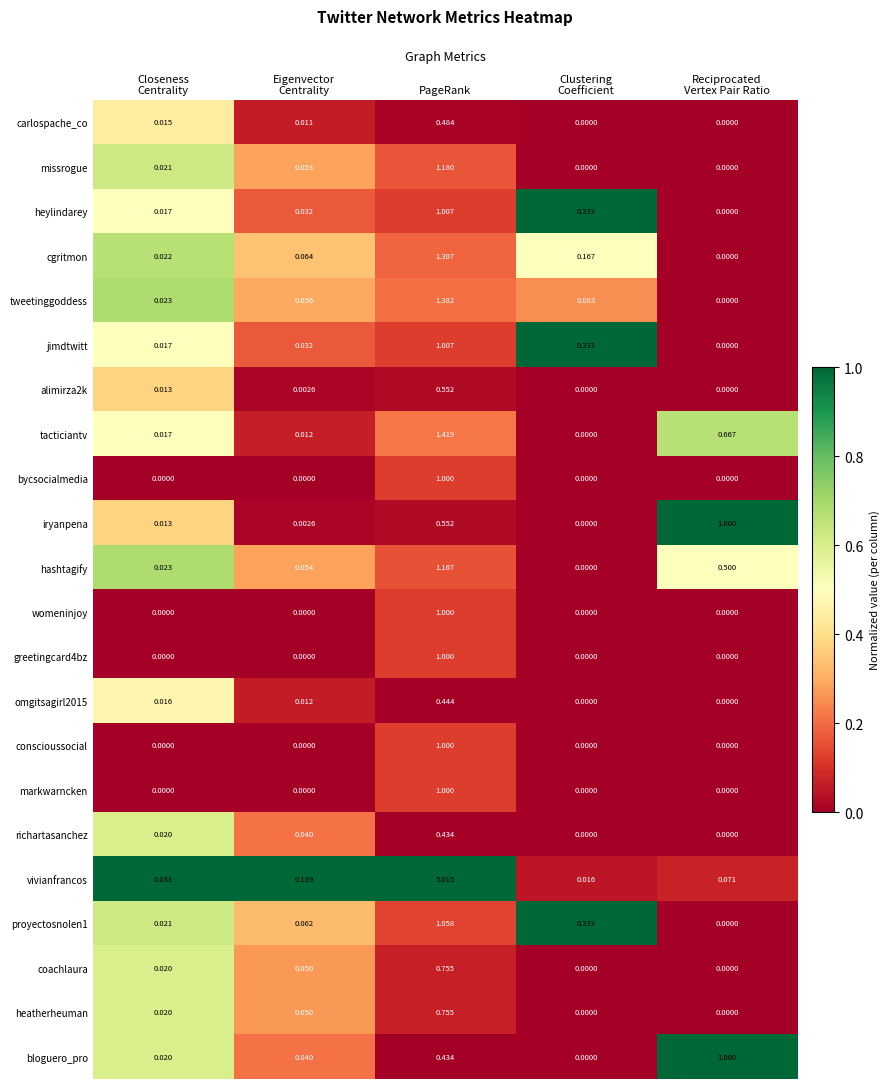

Which category has the highest value across all series?

PageRank